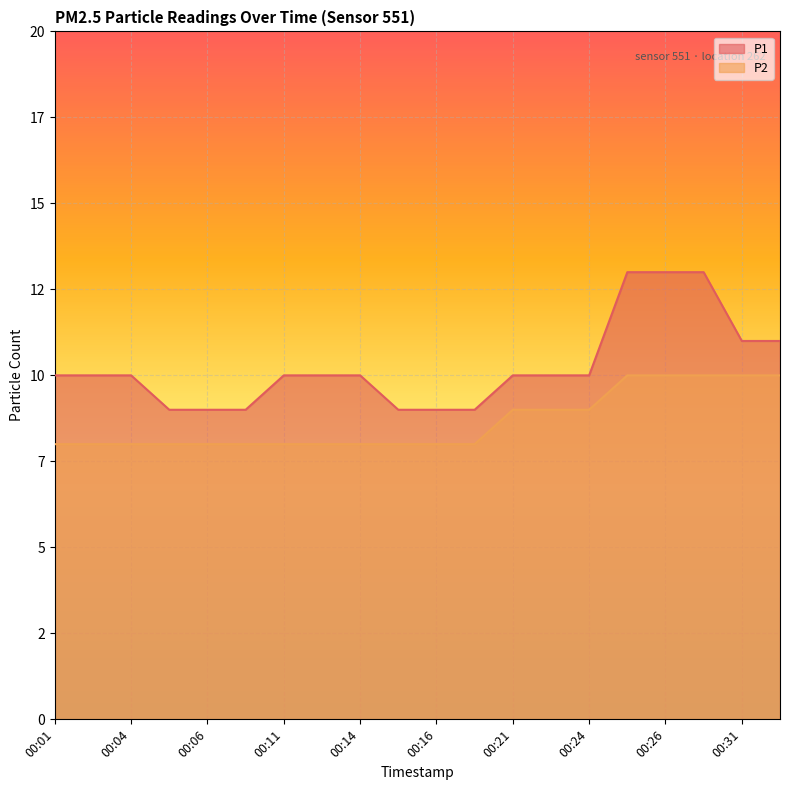

What is the spread (max minus min) of values at 00:01?

2